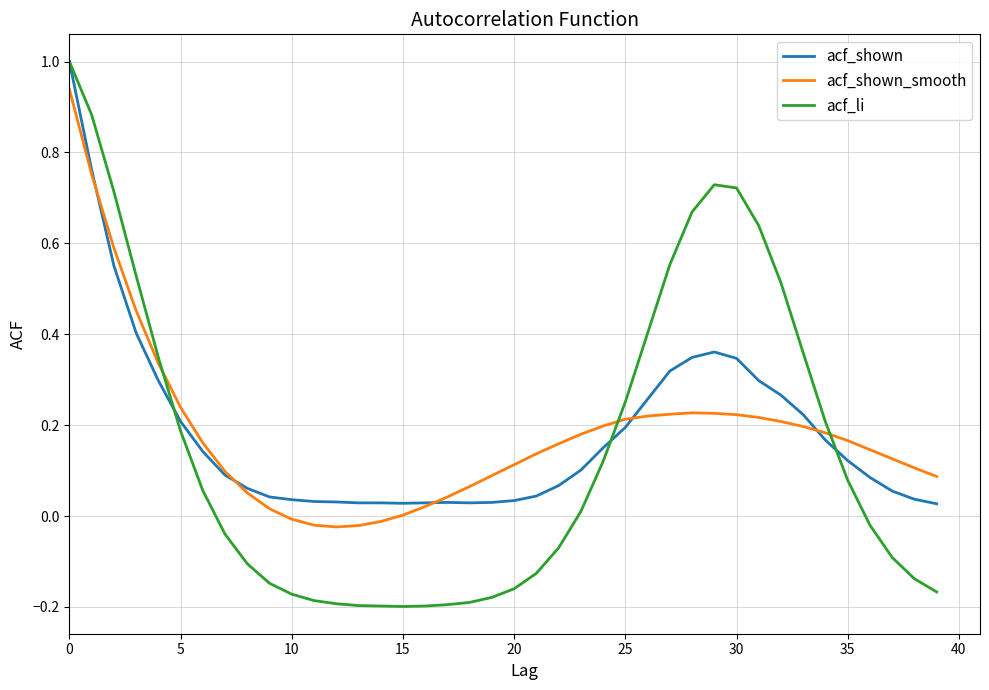

Which series has the widest spread of values?

acf_li